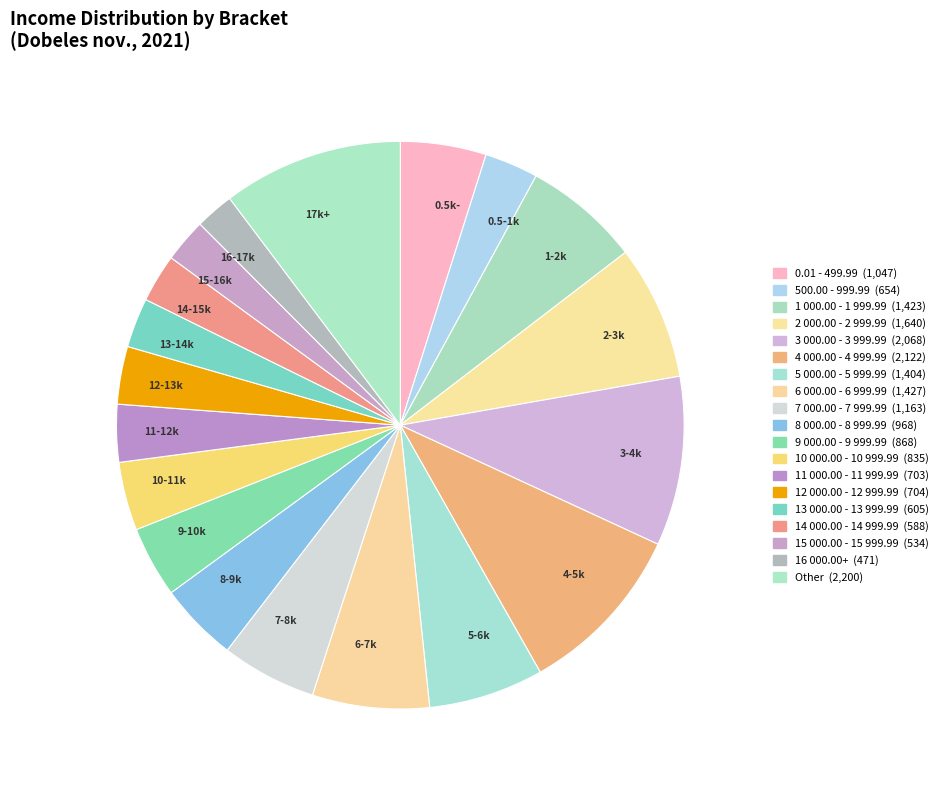

Approximately how many times larger is the value at 9-10k compared to 12-13k?

1.2